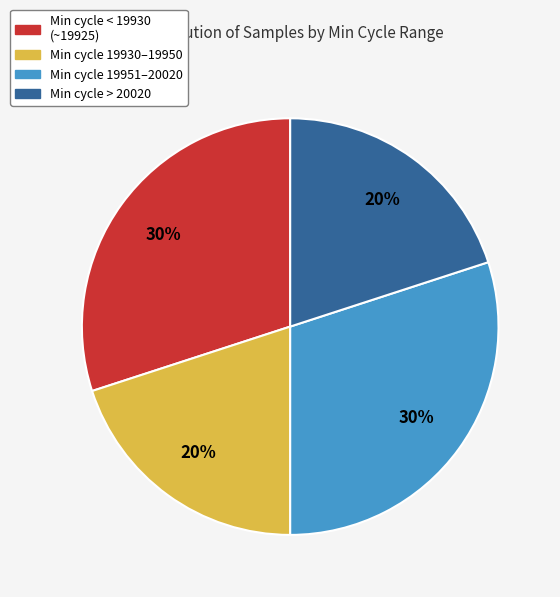

To the nearest percent, what is the difference between the largest and smallest slice percentages?

10%